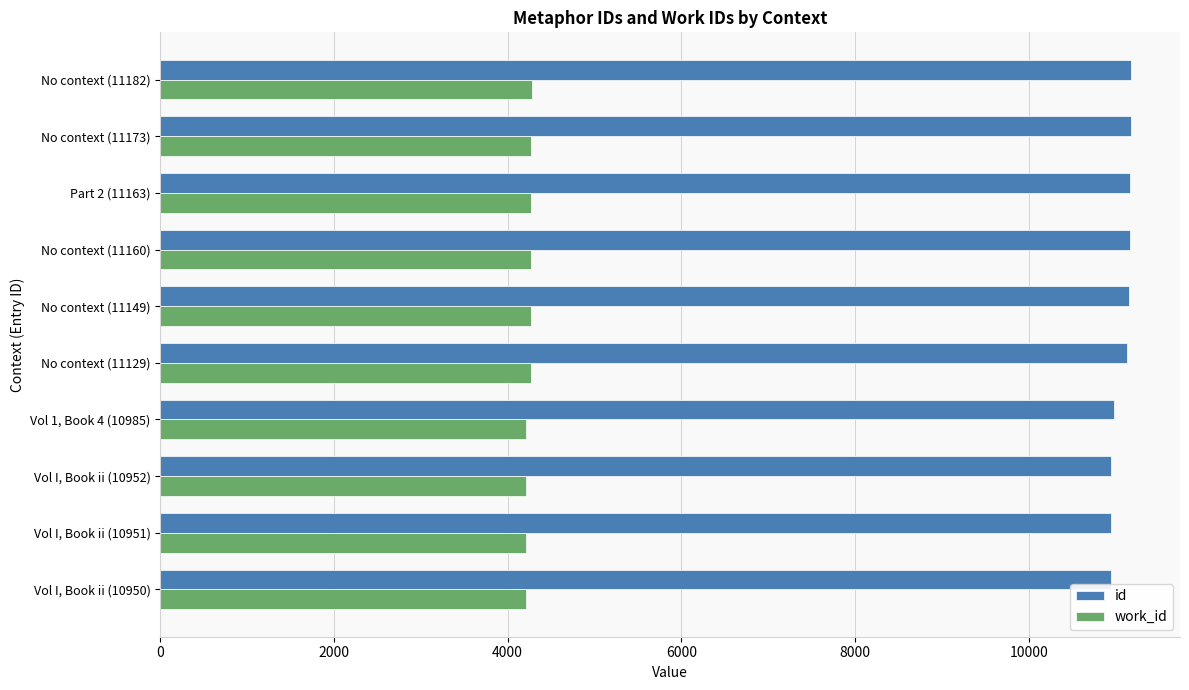

What is the minimum value shown in the chart?

4211